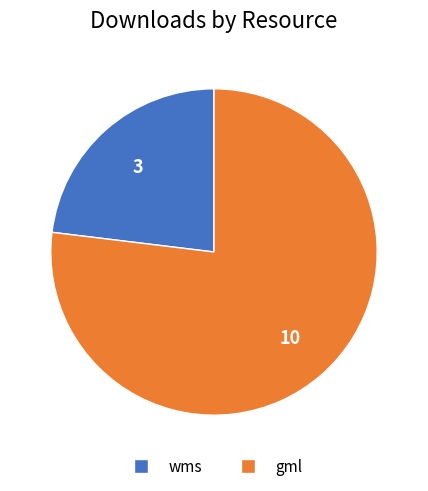

Is there a majority slice in this chart?

Yes